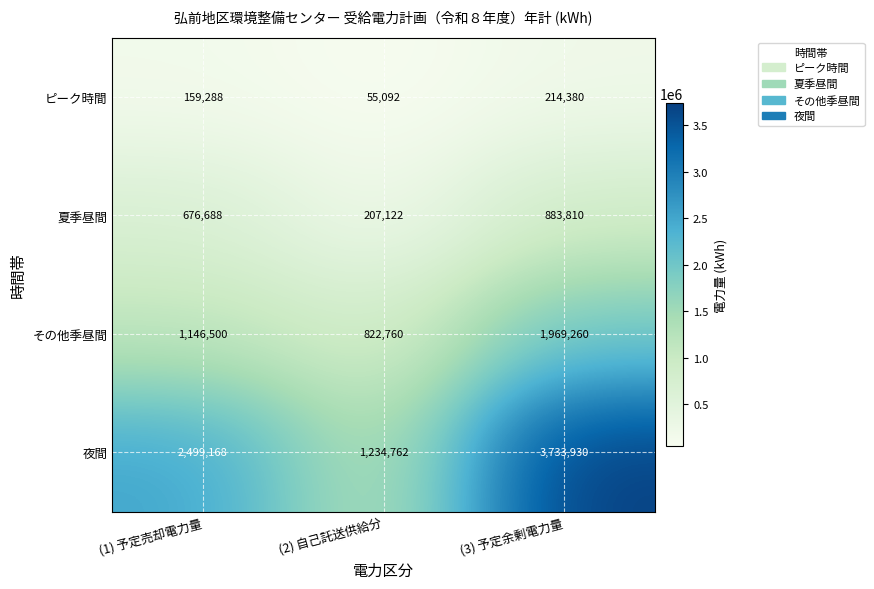

What is the greatest value displayed?

3733930